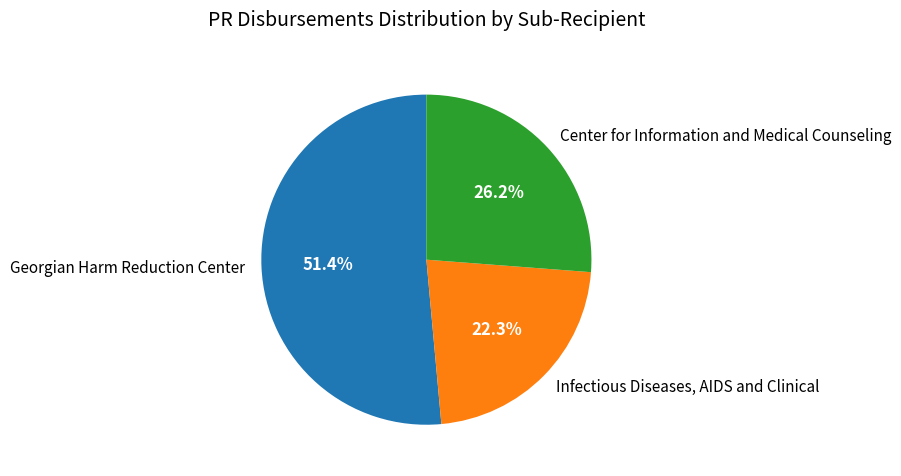

To the nearest percent, what portion does Infectious Diseases, AIDS and Clinical represent?

22%